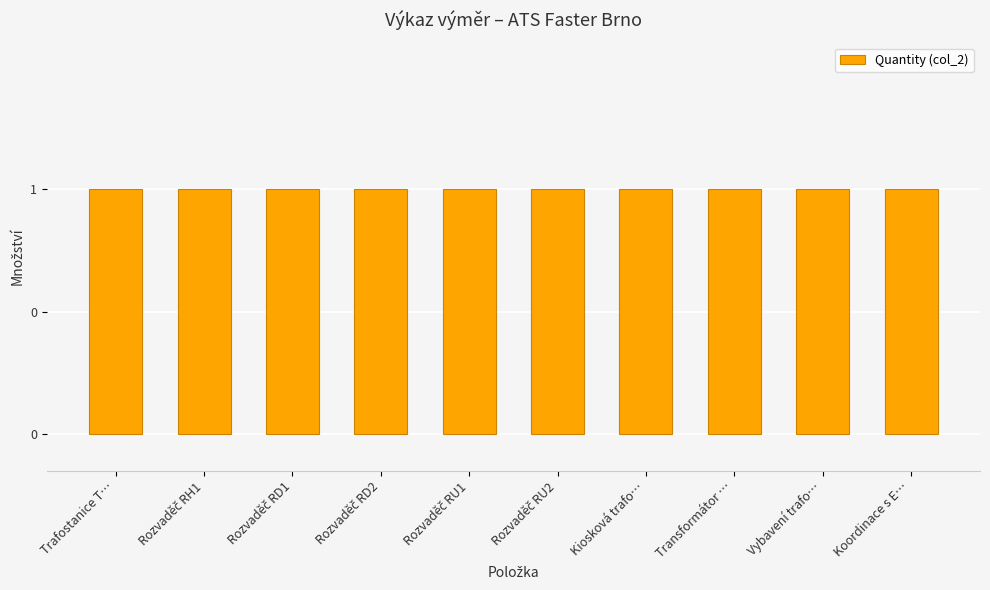

What value does the Quantity (col_2) series have at Rozvaděč RU2?

1